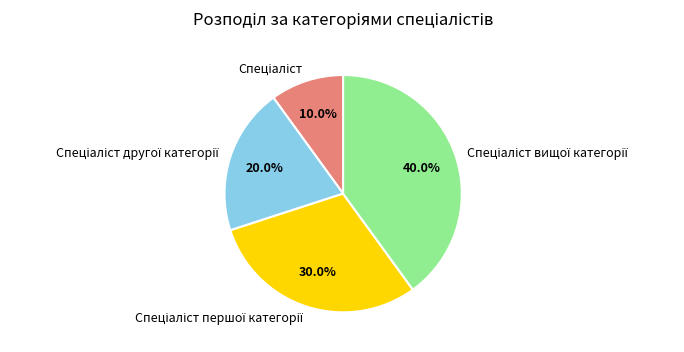

Does any single category account for the majority?

No